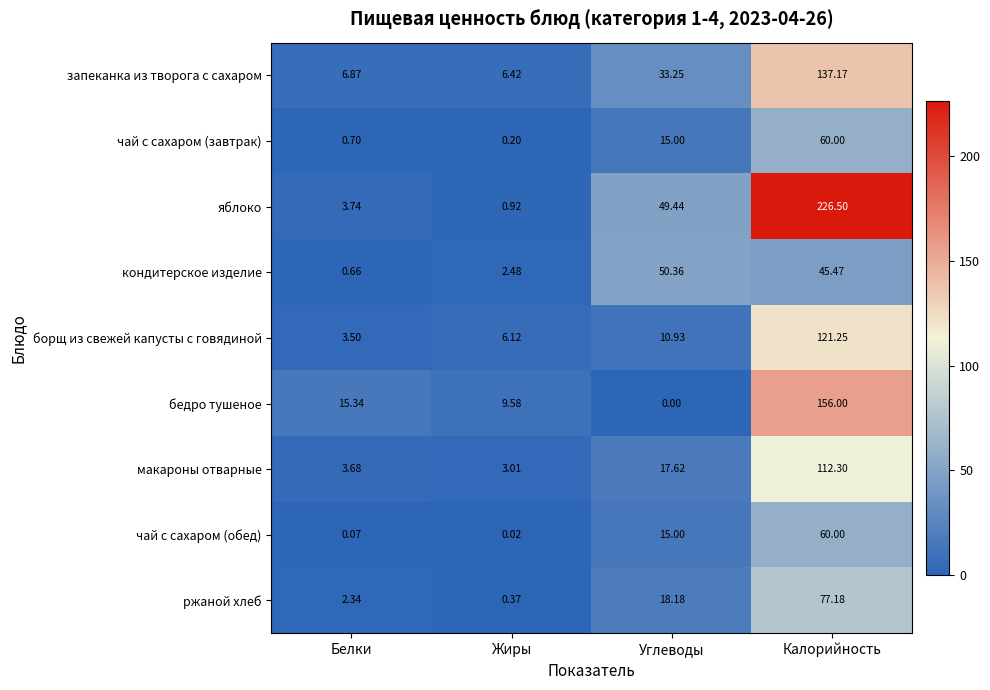

At which category does the chart reach its minimum across all series?

Углеводы